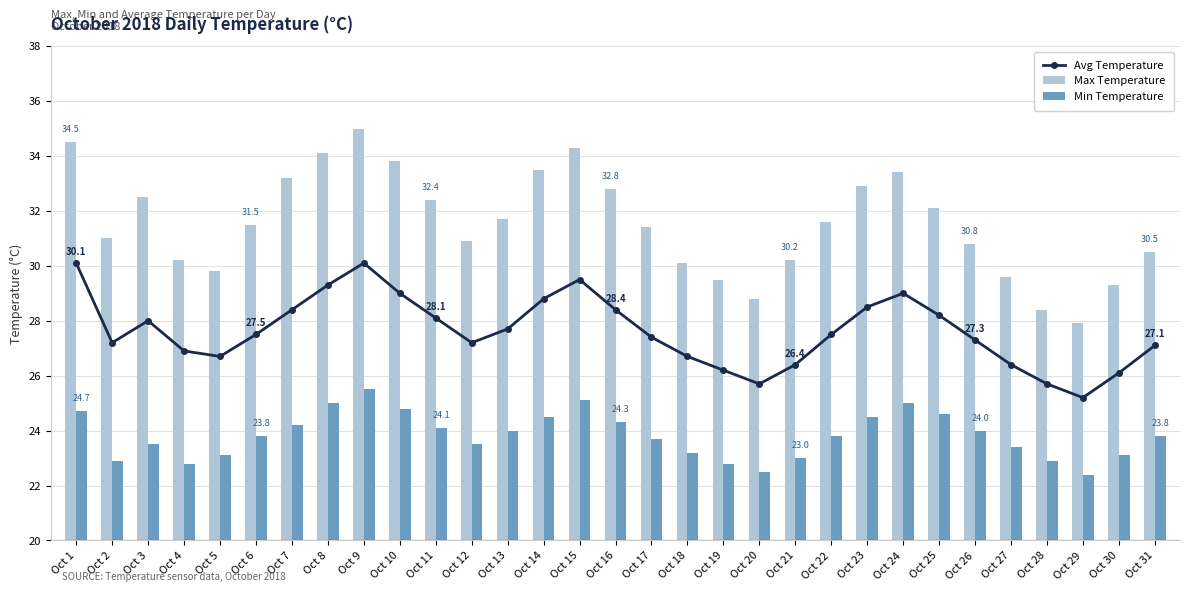

The Min Temperature series shows 23.0 at Oct 21. True or false?

True